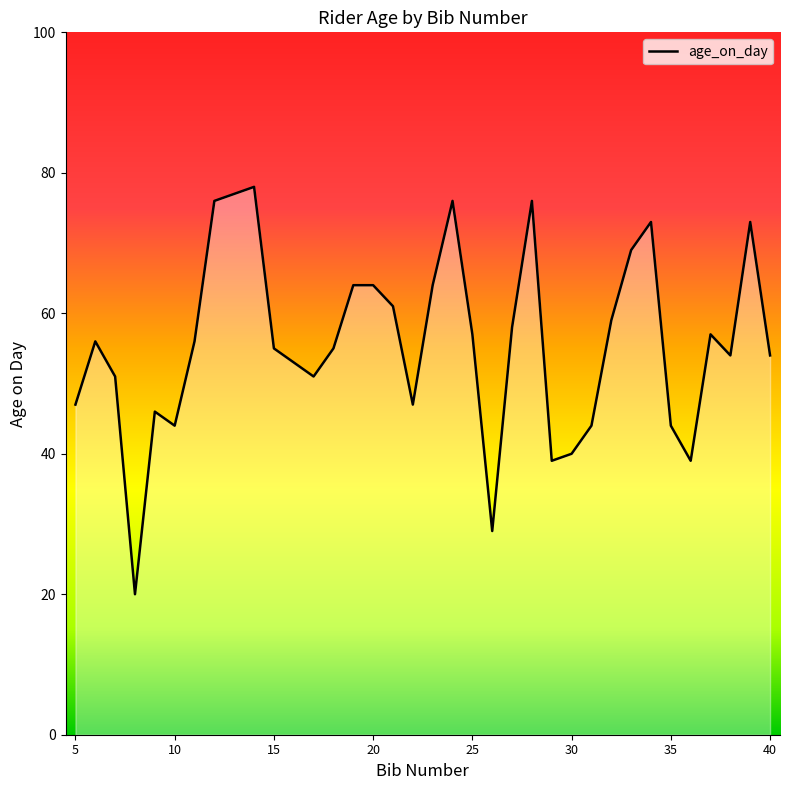

Reading left to right, extract all data points from this chart.

47	56	51	20	46	44	56	76	78	55	53	51	55	64	64	61	47	64	76	57	29	58	76	39	40	44	59	69	73	44	39	57	54	73	54